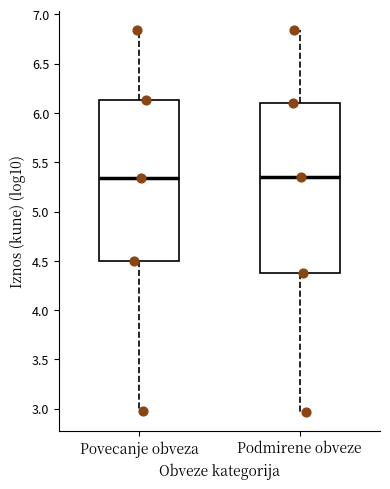

Which box is the tallest, from its lower edge to its upper edge?

Podmirene obveze